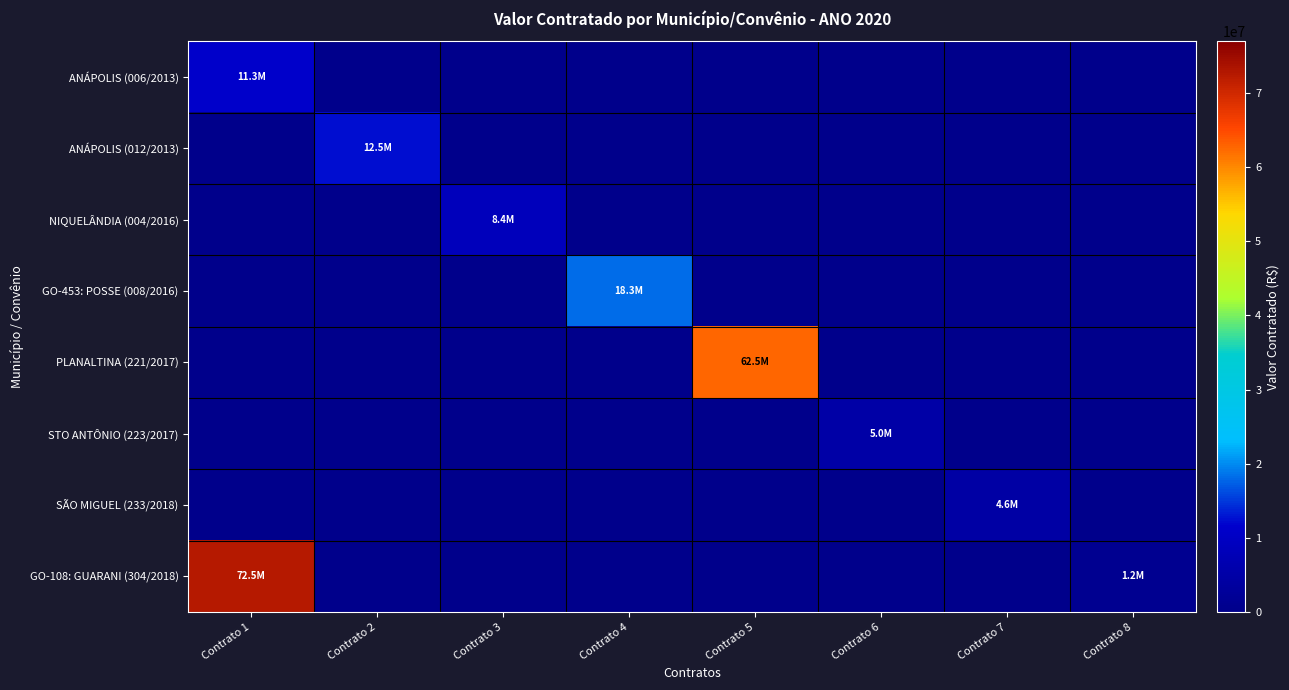

Reading right to left, what are all the values shown in this chart?

ANÁPOLIS (006/2013): Contrato 8=0.0	Contrato 7=0.0	Contrato 6=0.0	Contrato 5=0.0	Contrato 4=0.0	Contrato 3=0.0	Contrato 2=0.0	Contrato 1=11266662.2
ANÁPOLIS (012/2013): Contrato 8=0.0	Contrato 7=0.0	Contrato 6=0.0	Contrato 5=0.0	Contrato 4=0.0	Contrato 3=0.0	Contrato 2=12488661.5	Contrato 1=0.0
NIQUELÂNDIA (004/2016): Contrato 8=0.0	Contrato 7=0.0	Contrato 6=0.0	Contrato 5=0.0	Contrato 4=0.0	Contrato 3=8421274.7	Contrato 2=0.0	Contrato 1=0.0
GO-453: POSSE (008/2016): Contrato 8=0.0	Contrato 7=0.0	Contrato 6=0.0	Contrato 5=0.0	Contrato 4=18328683.4	Contrato 3=0.0	Contrato 2=0.0	Contrato 1=0.0
PLANALTINA (221/2017): Contrato 8=0.0	Contrato 7=0.0	Contrato 6=0.0	Contrato 5=62526266.0	Contrato 4=0.0	Contrato 3=0.0	Contrato 2=0.0	Contrato 1=0.0
STO ANTÔNIO (223/2017): Contrato 8=0.0	Contrato 7=0.0	Contrato 6=5007994.5	Contrato 5=0.0	Contrato 4=0.0	Contrato 3=0.0	Contrato 2=0.0	Contrato 1=0.0
SÃO MIGUEL (233/2018): Contrato 8=0.0	Contrato 7=4554579.7	Contrato 6=0.0	Contrato 5=0.0	Contrato 4=0.0	Contrato 3=0.0	Contrato 2=0.0	Contrato 1=0.0
GO-108: GUARANI (304/2018): Contrato 8=1197367.6	Contrato 7=0.0	Contrato 6=0.0	Contrato 5=0.0	Contrato 4=0.0	Contrato 3=0.0	Contrato 2=0.0	Contrato 1=72484455.9